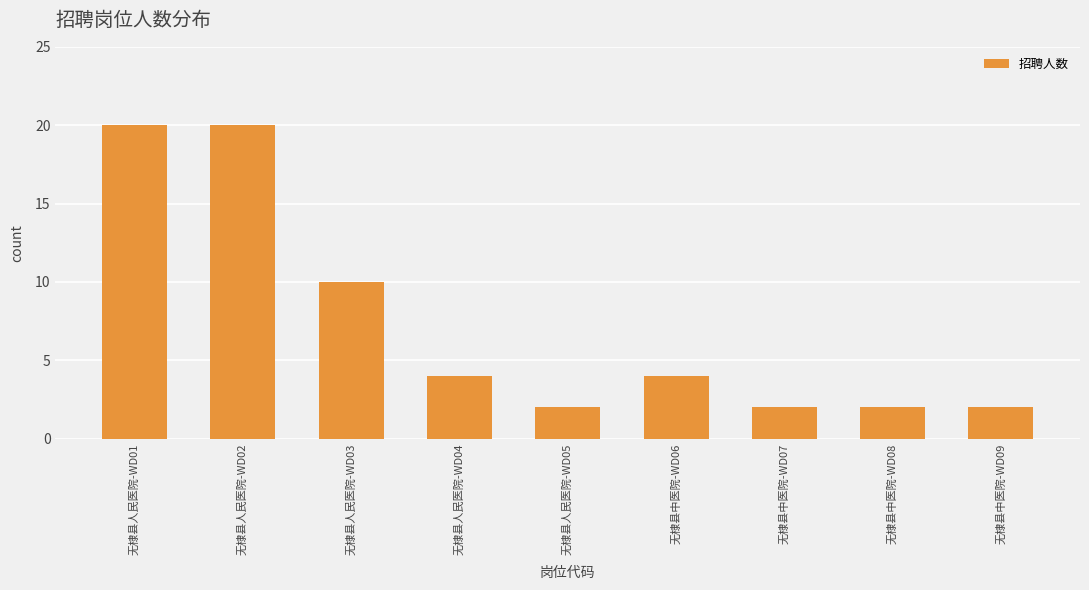

What is the maximum value shown in the chart?

20